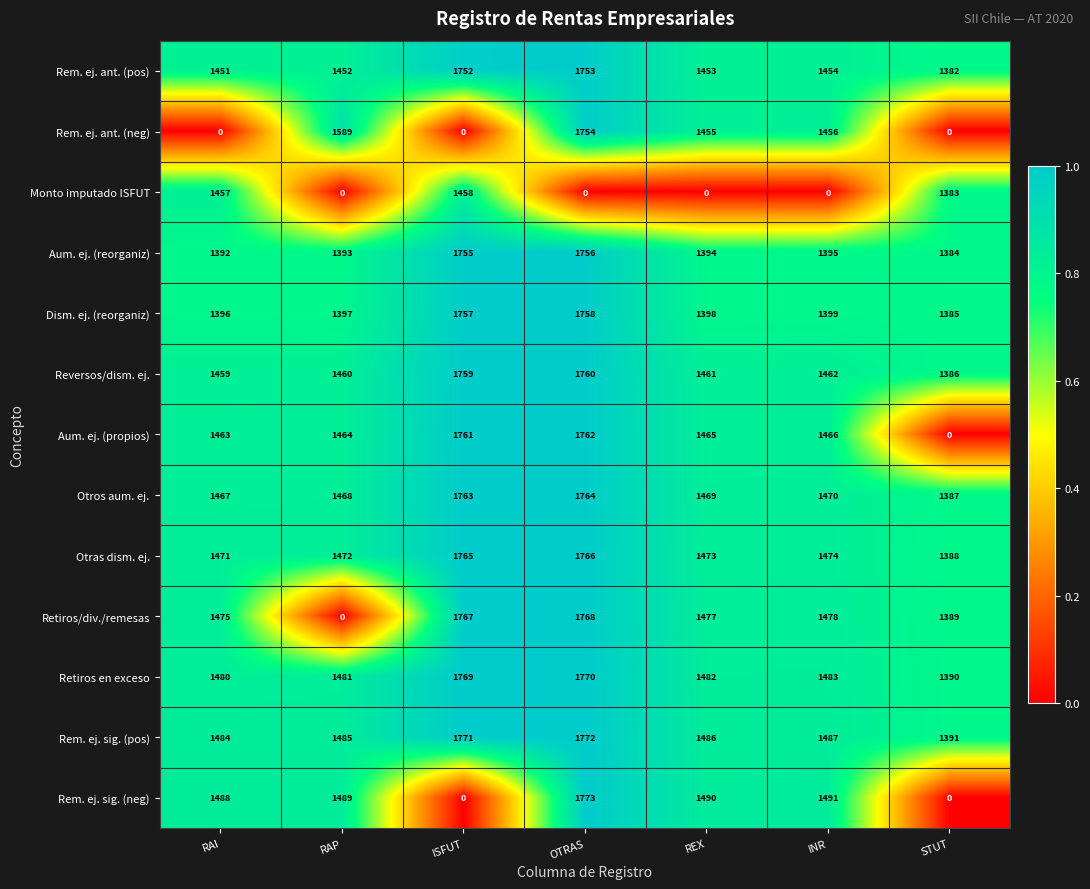

What is the average value of the Rem. ej. sig. (neg) series?

1104